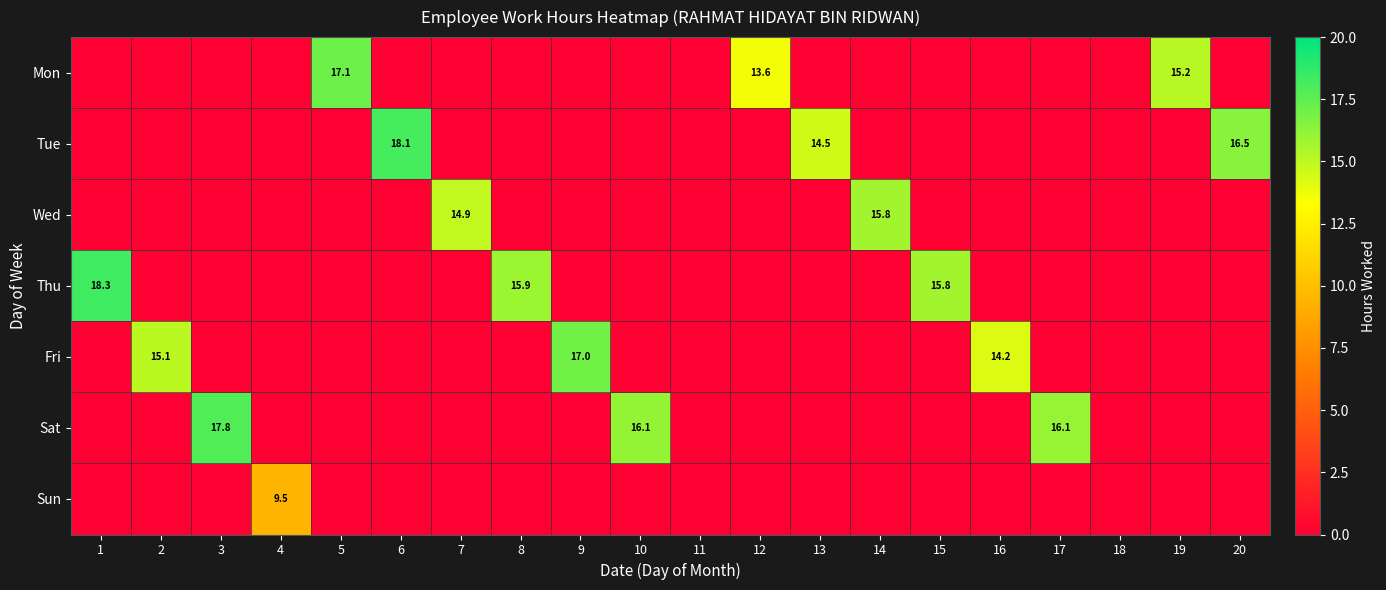

Where is Tue nearest to the value 9?

13